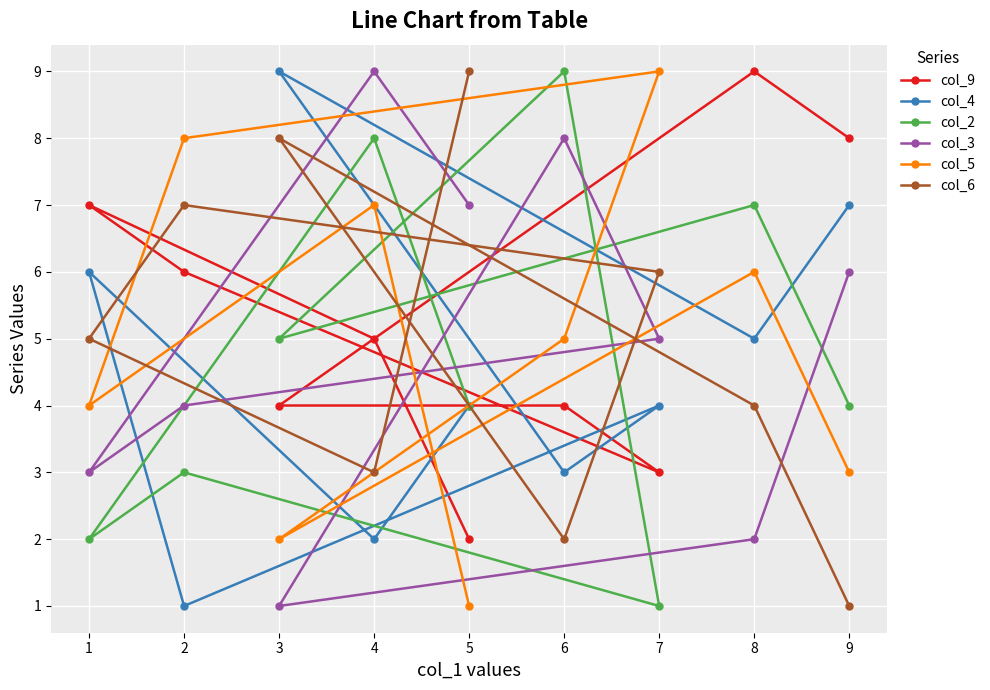

How many values in the col_6 series exceed 5?

4